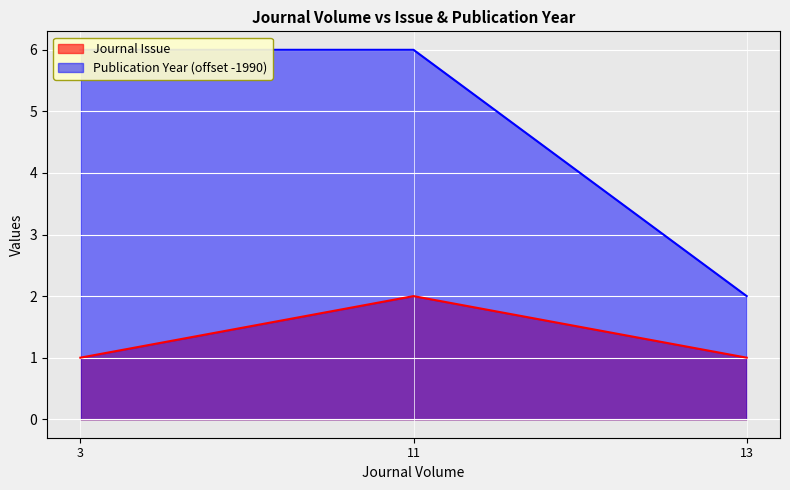

True or false: Publication Year has a value of 6 at 11.

True